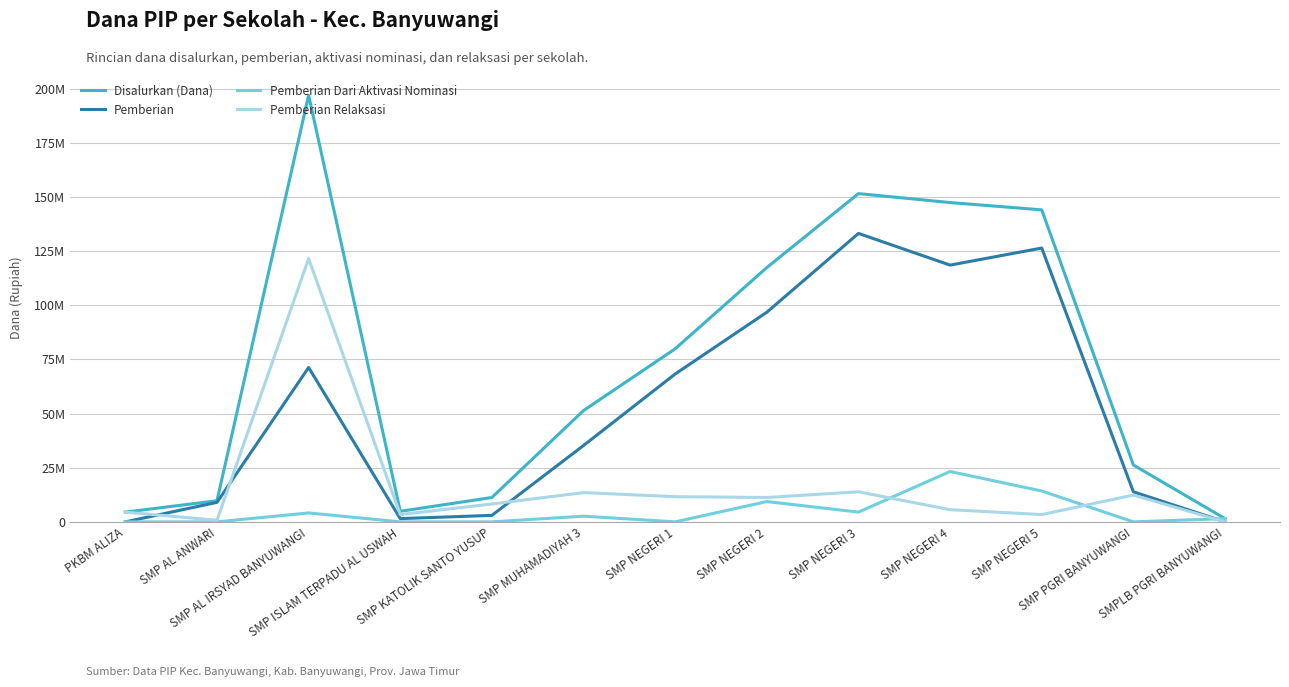

True or false: Pemberian has a value of 13875000 at SMP PGRI BANYUWANGI.

True